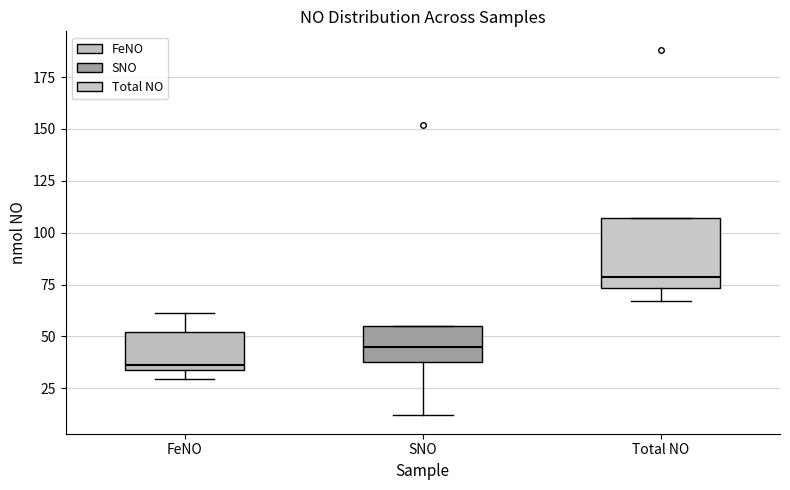

Which box is the tallest, from its lower edge to its upper edge?

Total NO